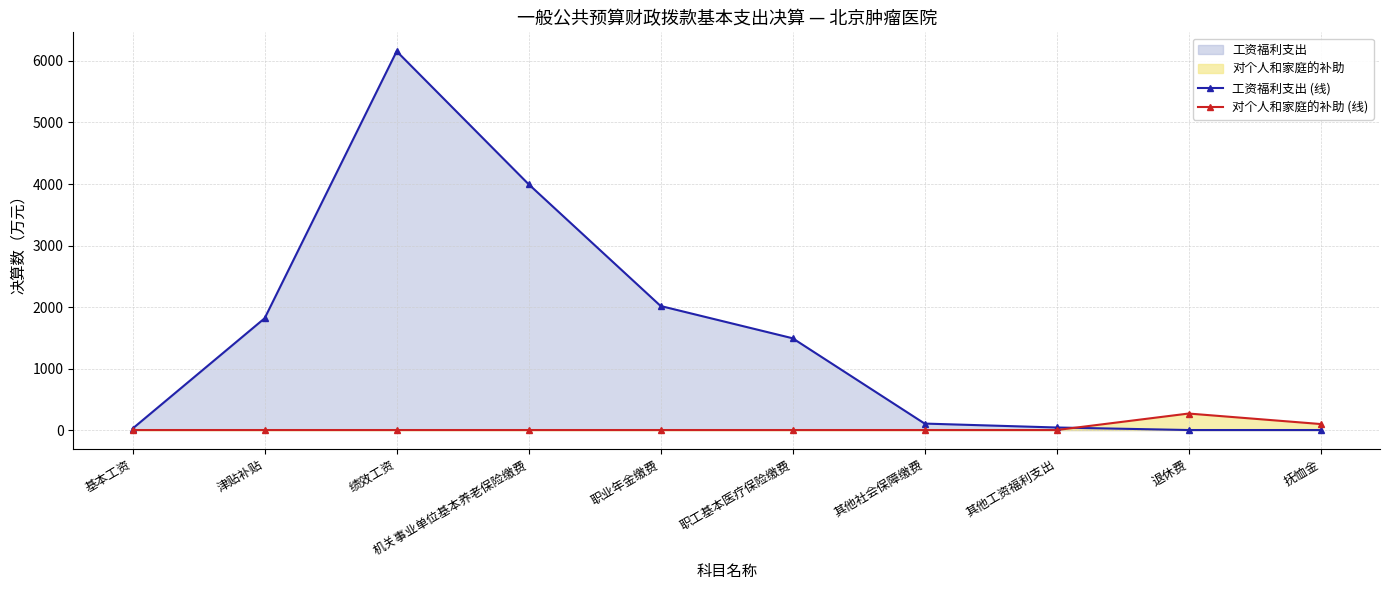

Reading left to right, extract all data points from this chart.

工资福利支出 (线): 24.6	1817.4	6158.0	3996.0	2016.4	1491.8	104.9	41.1	0.0	0.0
对个人和家庭的补助 (线): 0.0	0.0	0.0	0.0	0.0	0.0	0.0	0.0	268.1	97.5